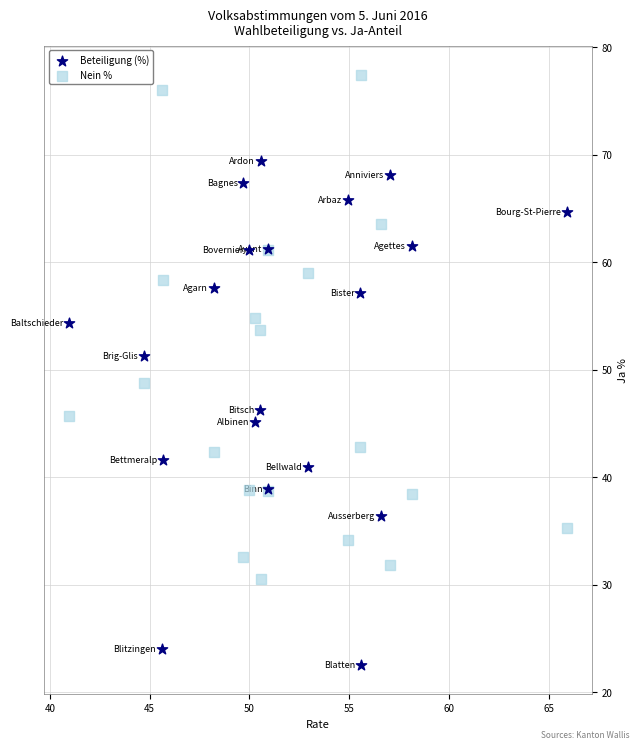

What are all the series names shown in the legend?

Beteiligung (%), Nein %